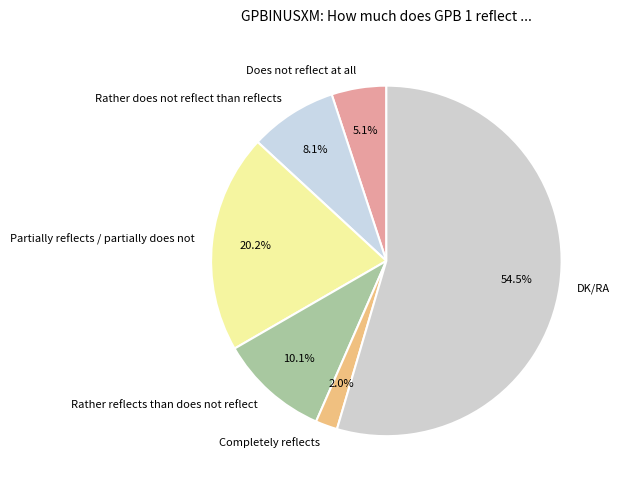

How much of the chart is everything except Does not reflect at all?

94.9%